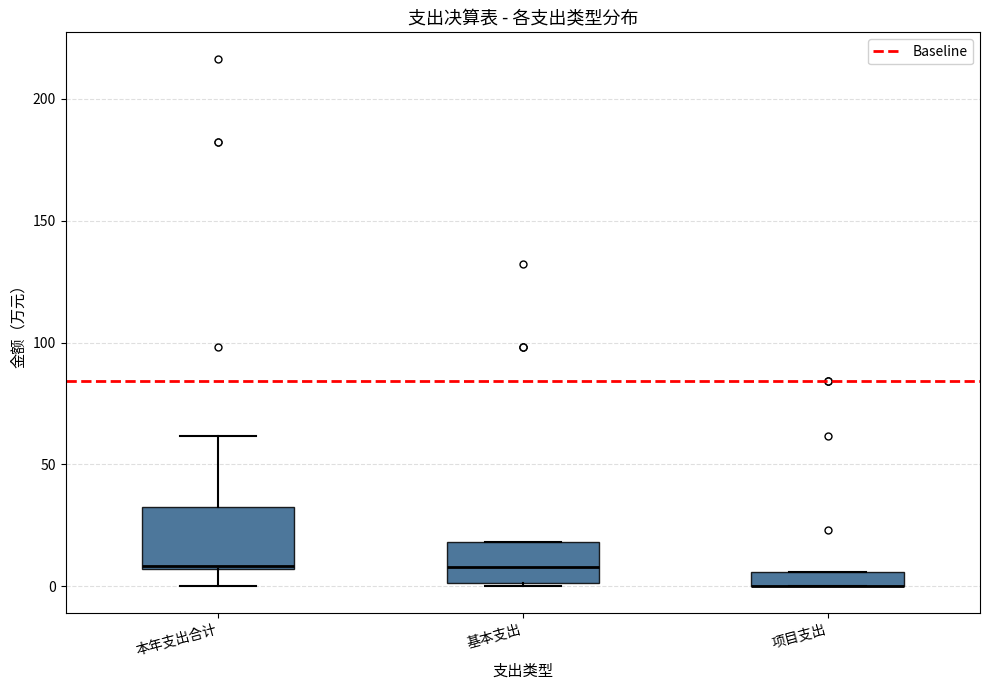

Where is the lower edge of the box for 本年支出合计 on the y-axis? The values are not printed on the chart, so give them approximately, as read against the axis.

5